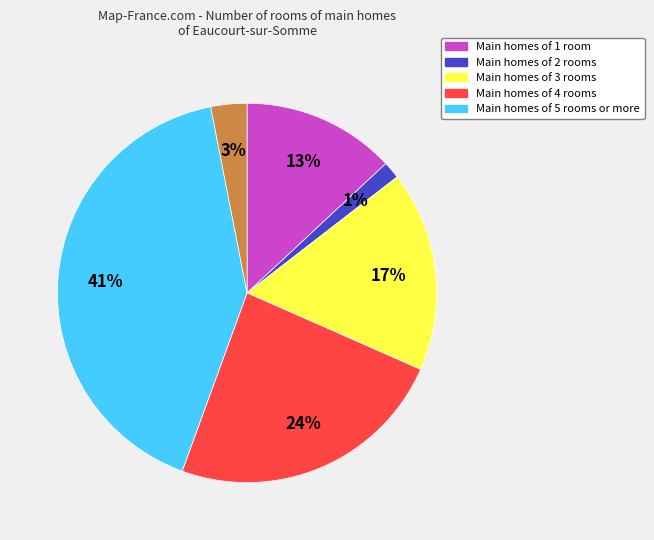

To the nearest percent, what is the difference between the largest and smallest slice percentages?

40%